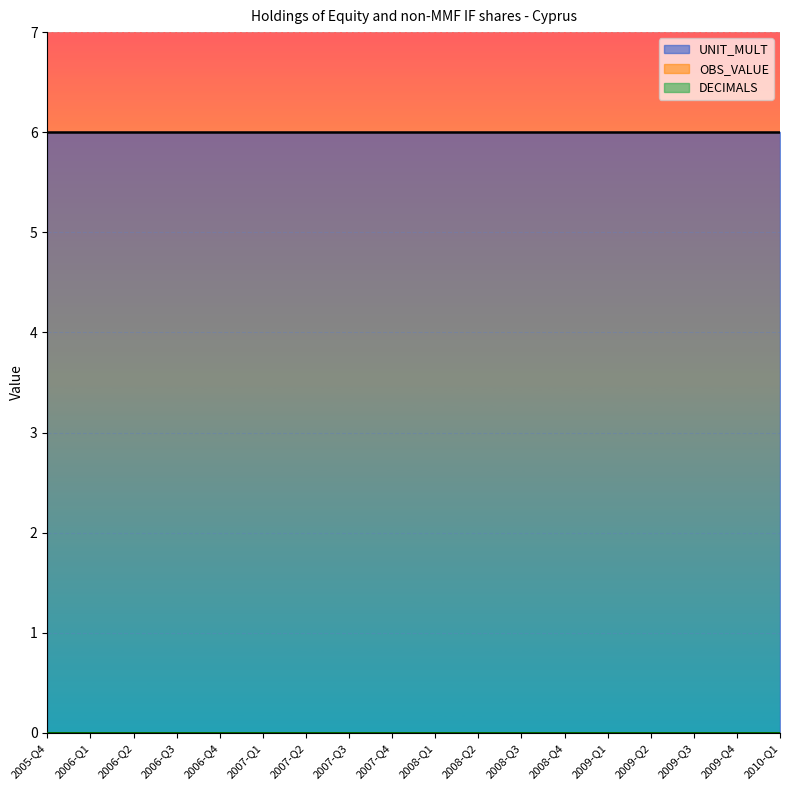

True or false: DECIMALS and UNIT_MULT intersect in this chart.

False